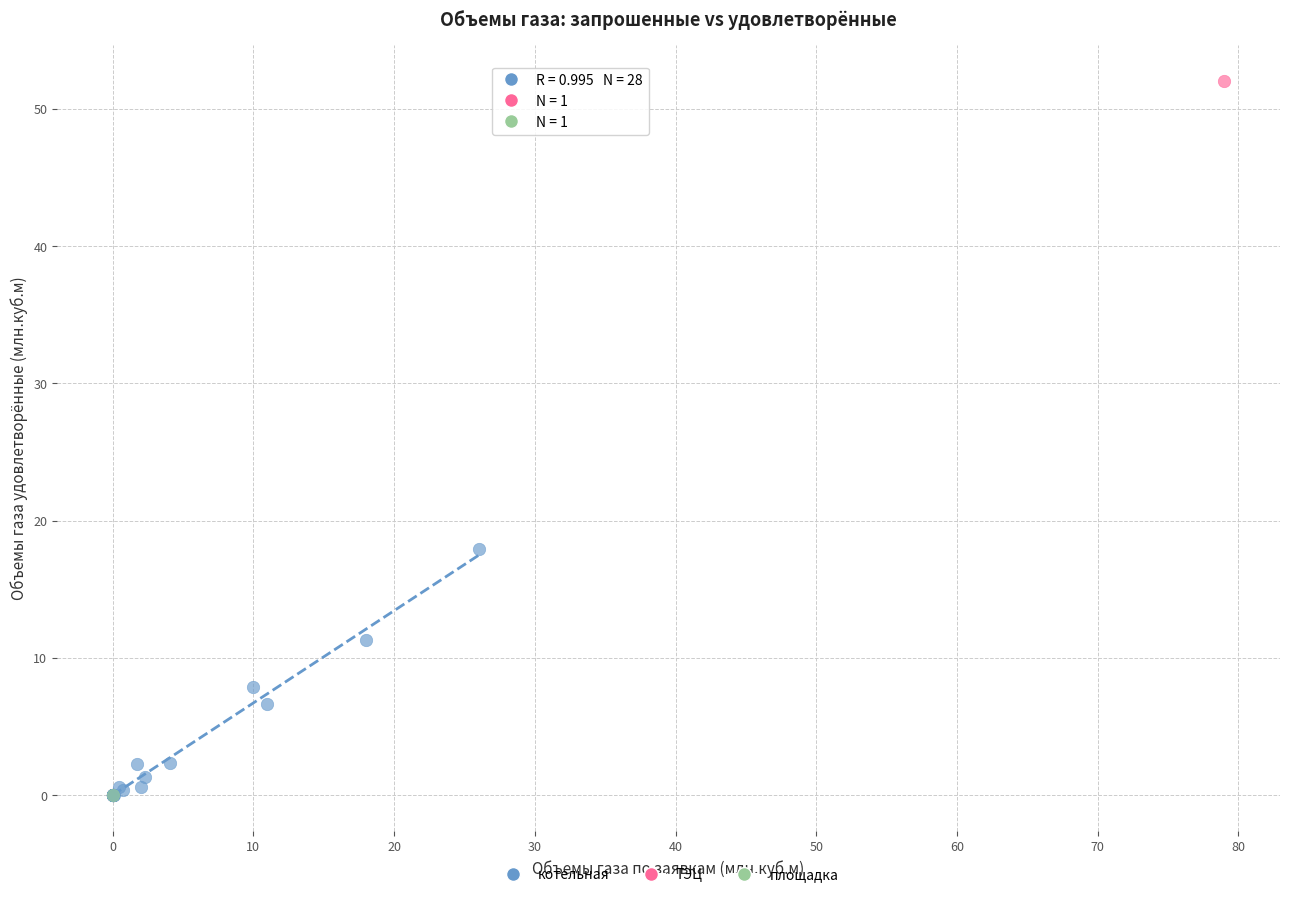

What are all the series names shown in the legend?

котельная, ТЭЦ, площадка